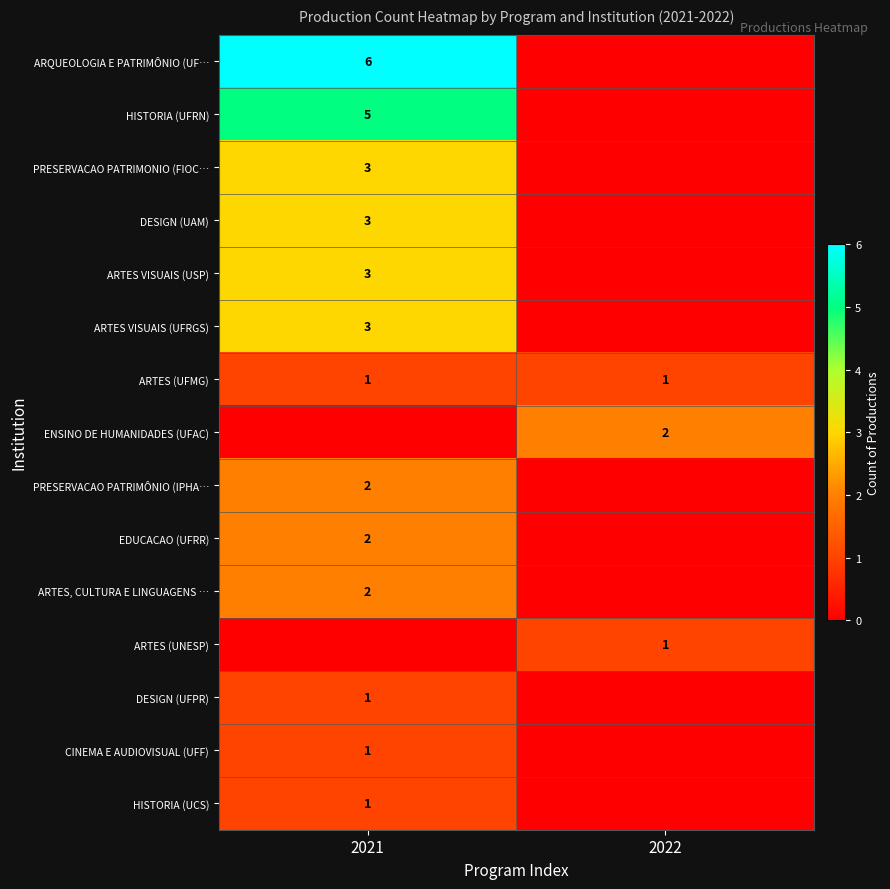

At which category is the sum across all series the highest?

2021